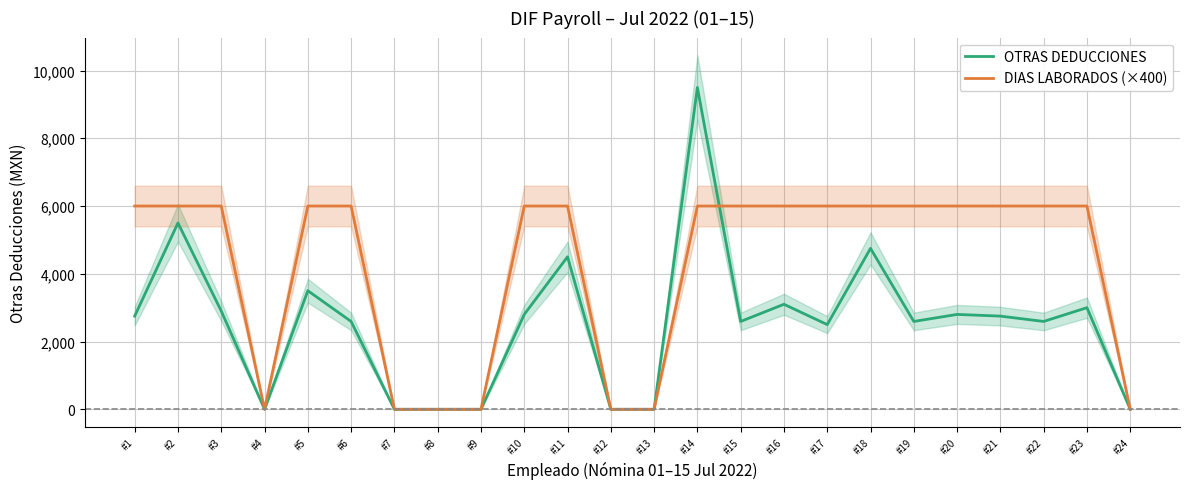

At which category is the sum across all series the highest?

#14